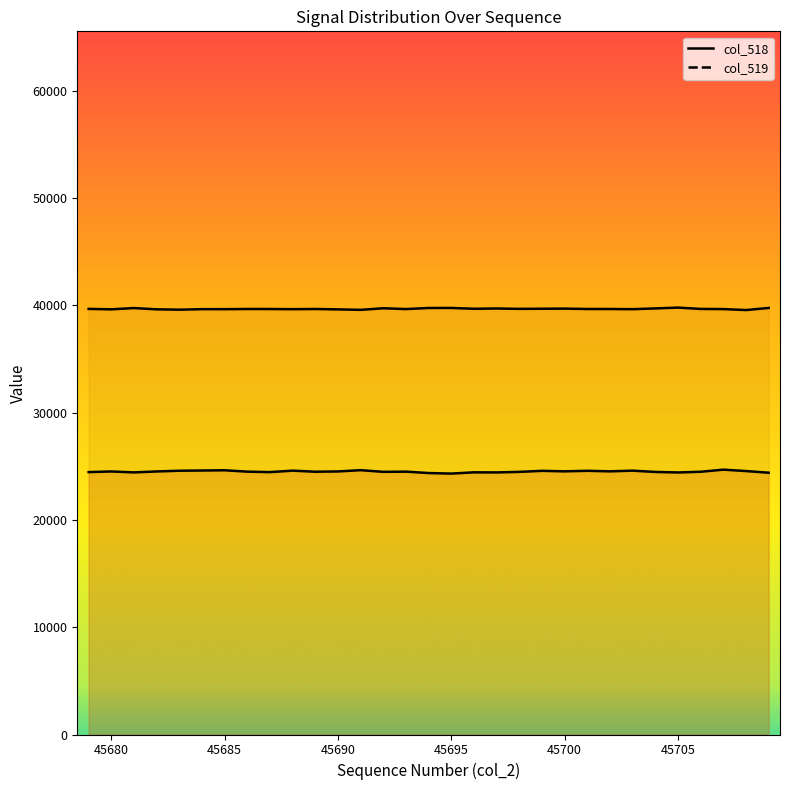

At 45690, list the series in order from smallest to largest.

col_518 line, col_519 line